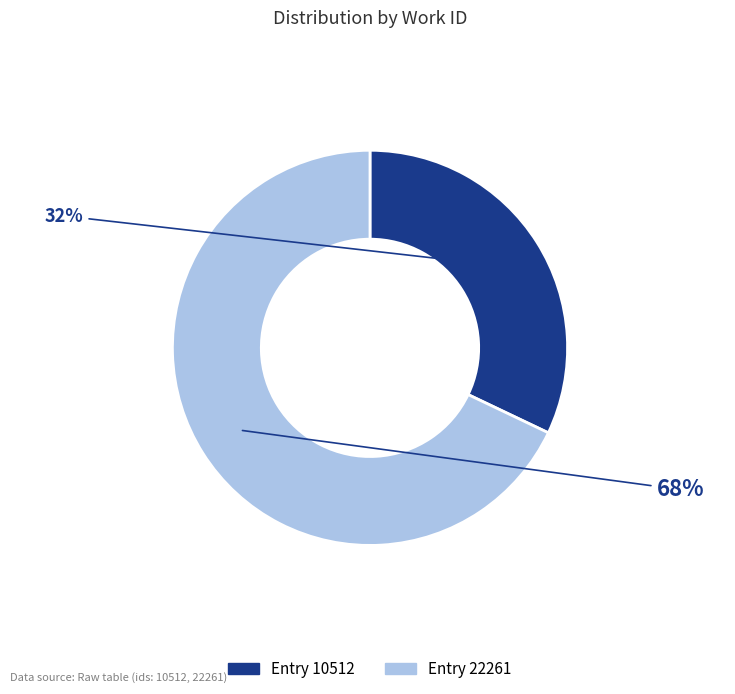

To the nearest percent, what is the difference between the largest and smallest slice percentages?

36%